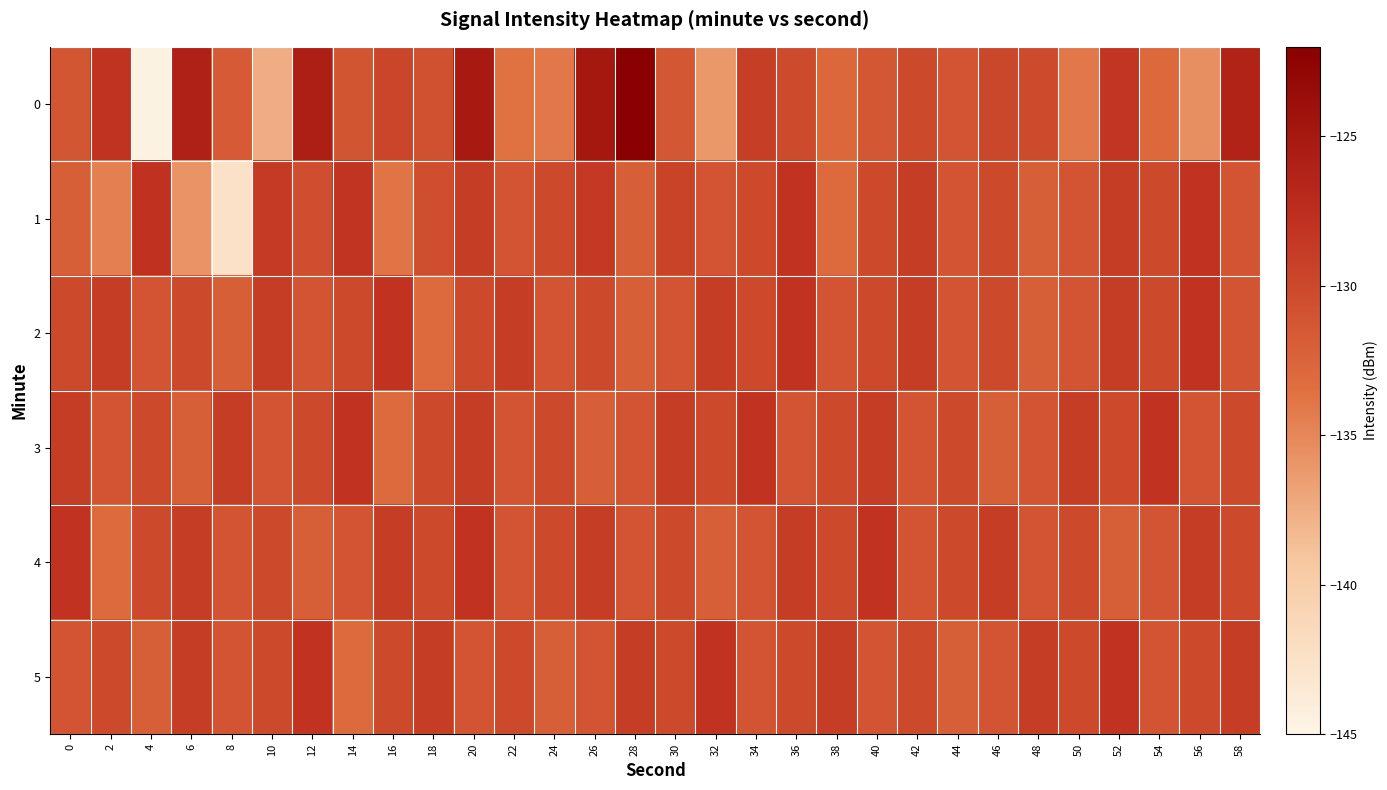

Which series has the largest total across all categories?

2